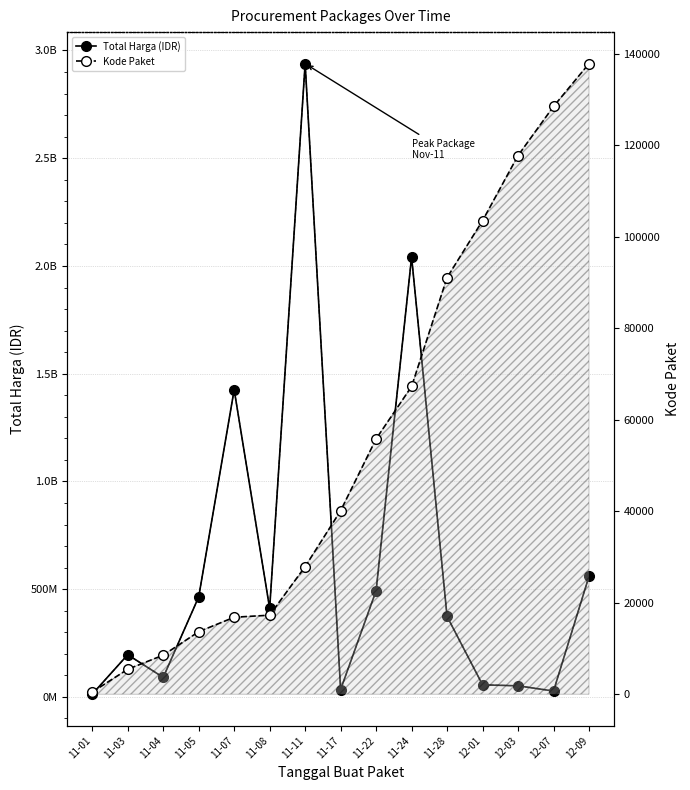

At which label does Total Harga (IDR) reach its minimum?

11-01